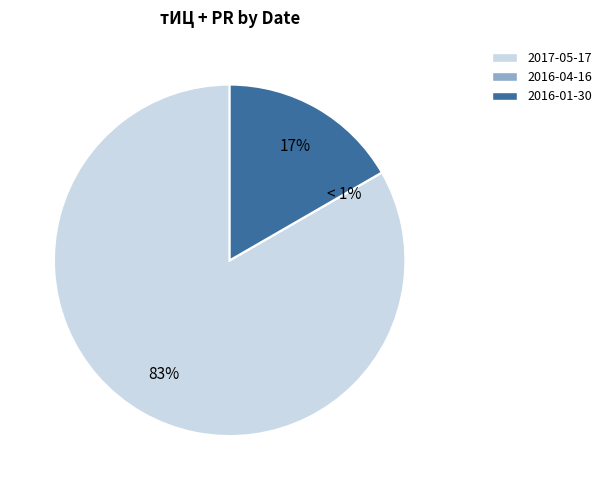

To the nearest percent, what is the average slice percentage?

33%